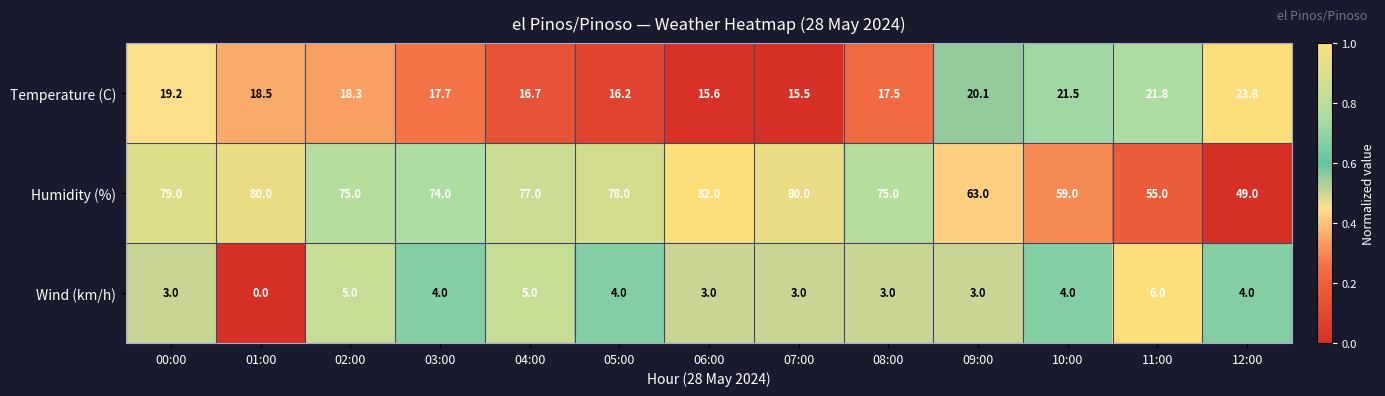

True or false: Humidity (%) has a value of 119.8 at 04:00.

False